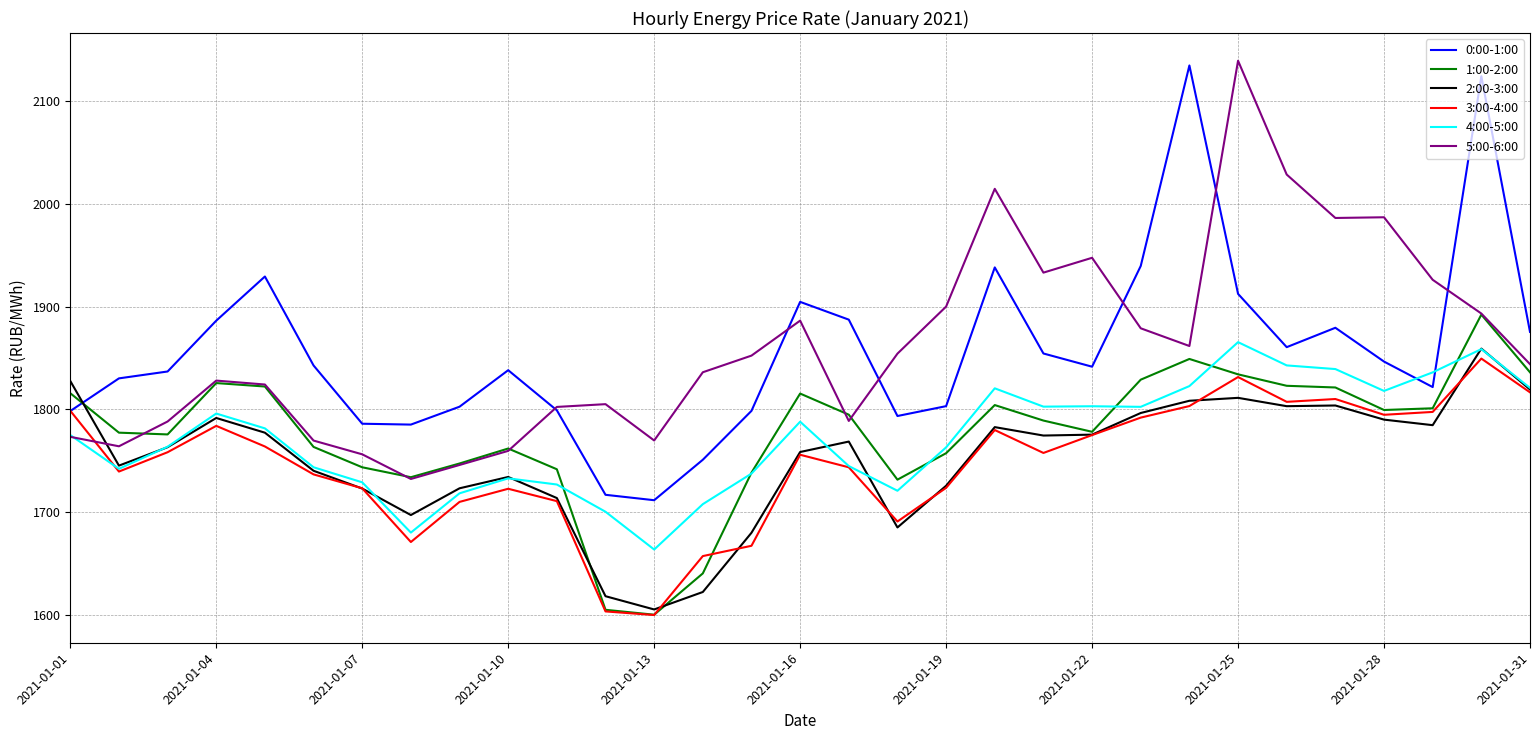

What is the average value of the 5:00-6:00 series?

1860.5